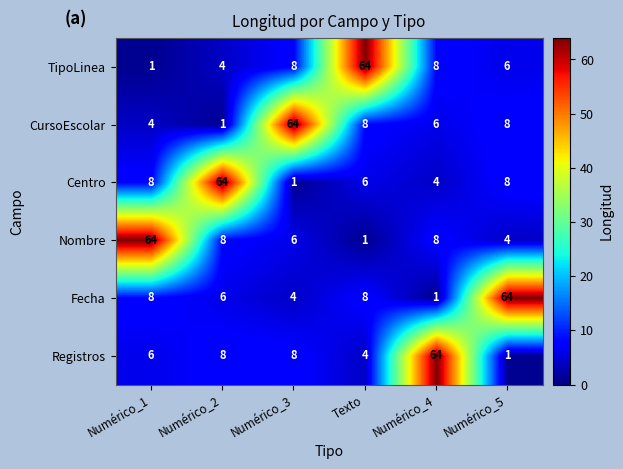

What is the average value of the Nombre series?

15